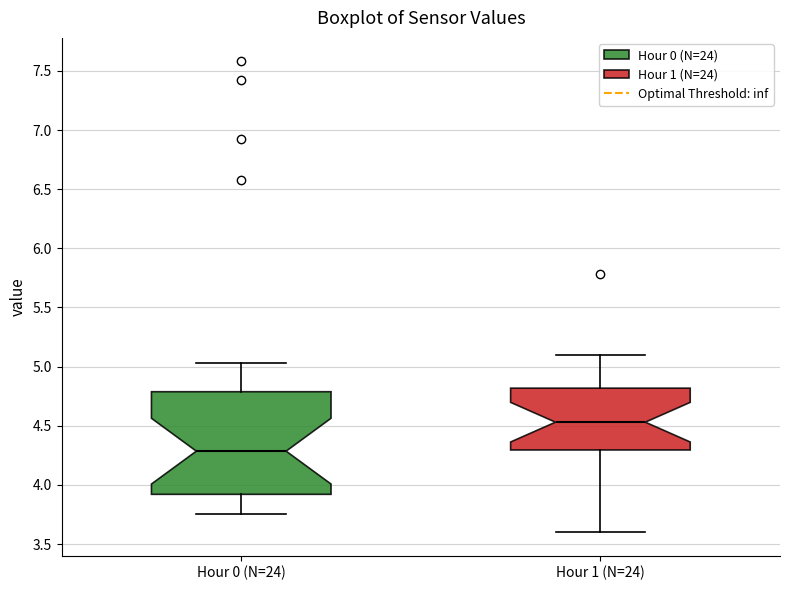

Reading left to right, transcribe this box plot: for each box, give where its median line is, the range the box spans, and where its two whiskers end, as read against the y-axis. The values are not printed on the chart, so give them approximately, as read against the axis.

Hour 0 (N=24): median 4.30, box 3.90 to 4.80, whiskers 3.75 to 5.05
Hour 1 (N=24): median 4.55, box 4.30 to 4.80, whiskers 3.60 to 5.10